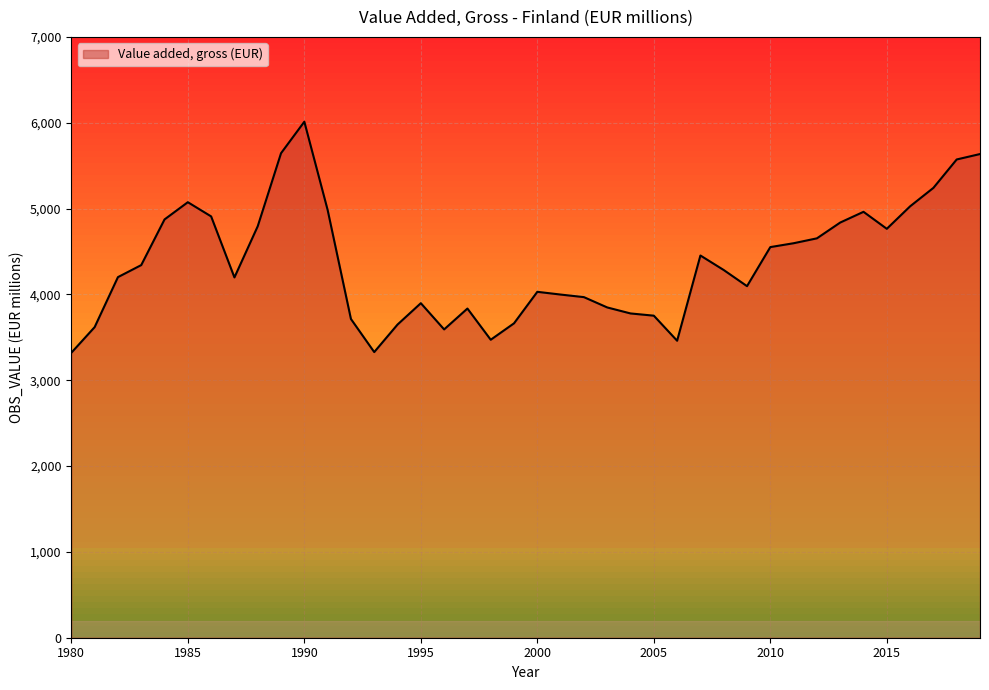

True or false: the data has more than 0 interior local peaks.

True